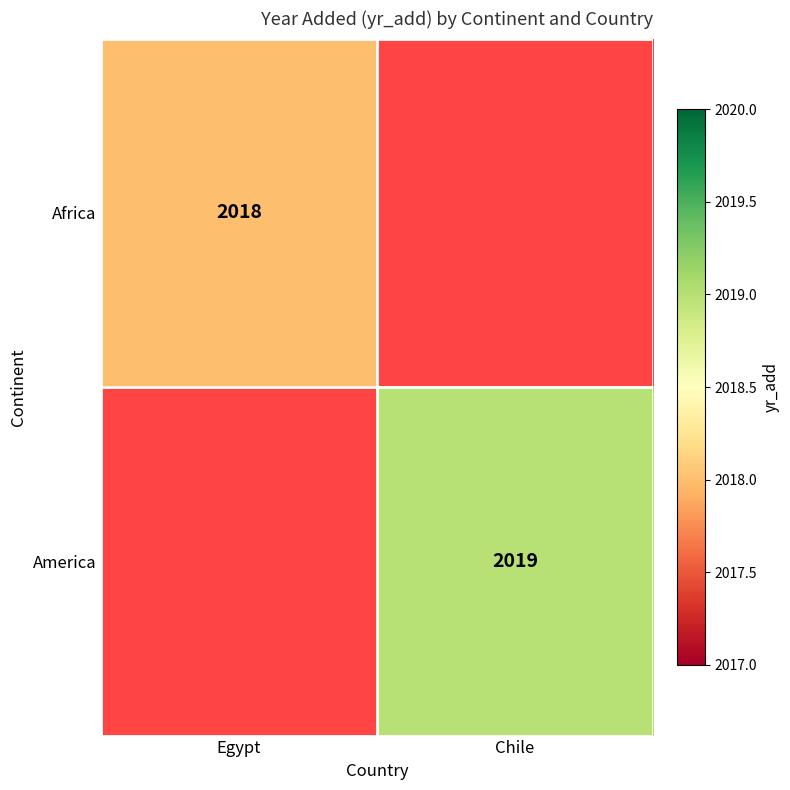

Is it true that America equals 2019 at Chile?

True